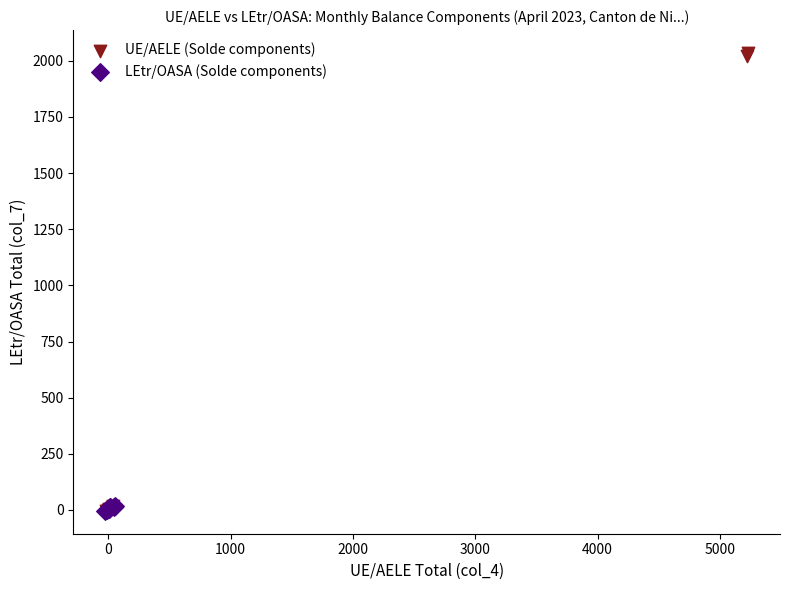

What are all the series names shown in the legend?

UE/AELE (Solde components), LEtr/OASA (Solde components)